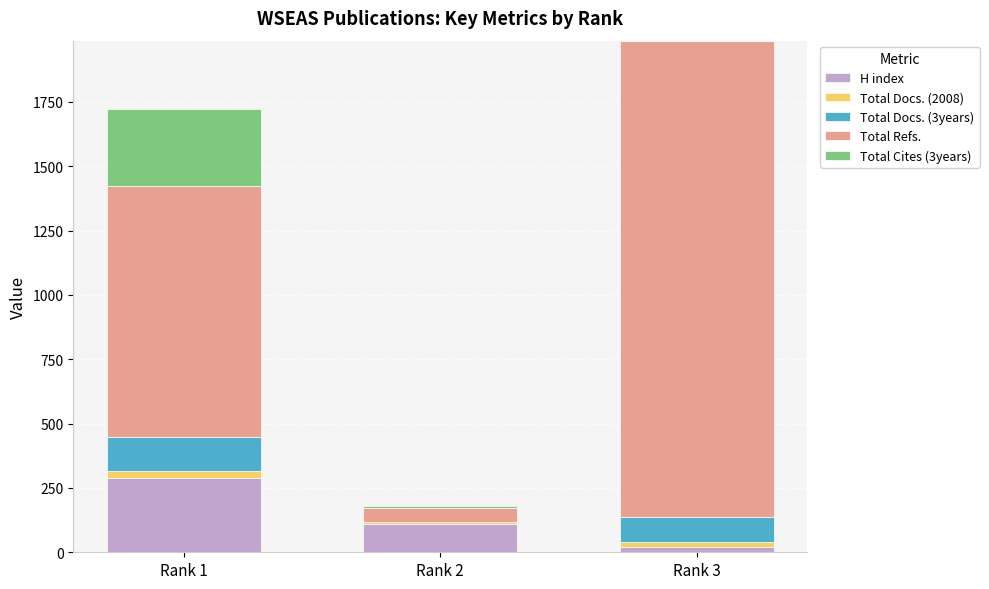

The value of H index at Rank 2 is 111. True or false?

True